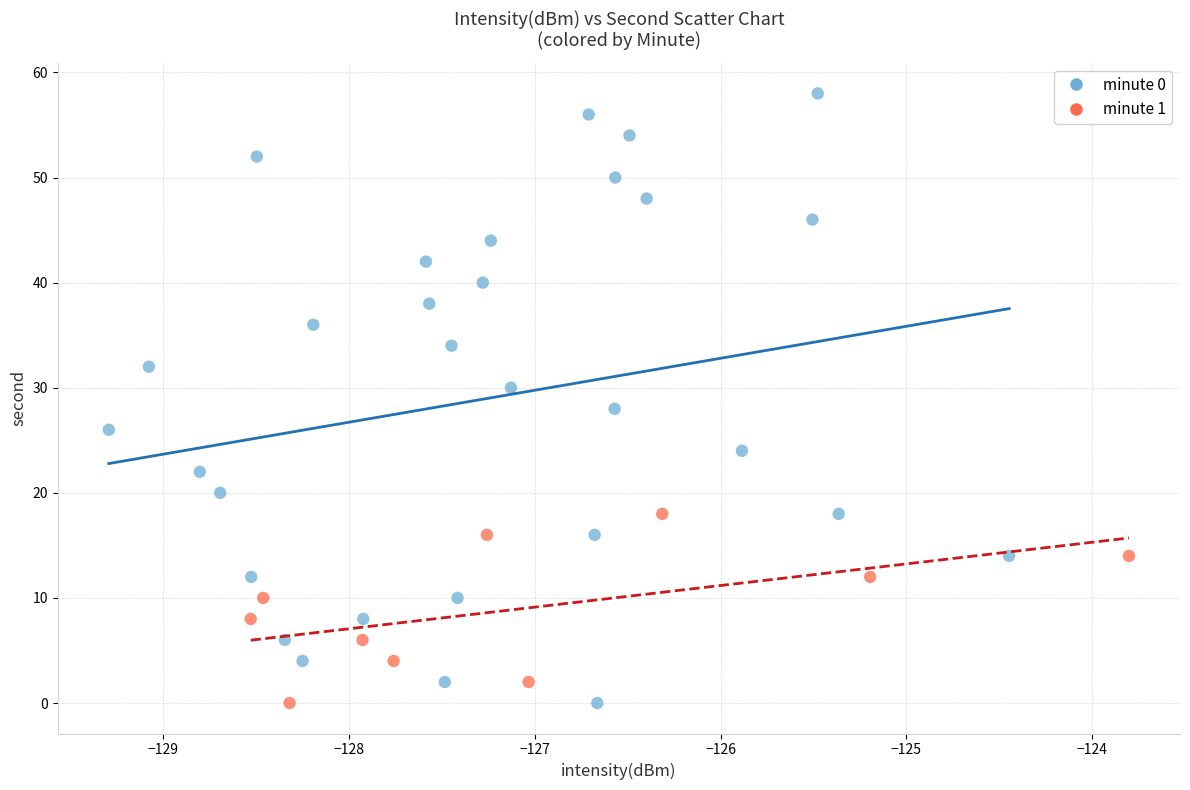

Which series has the largest Y range (max minus min)?

minute 0